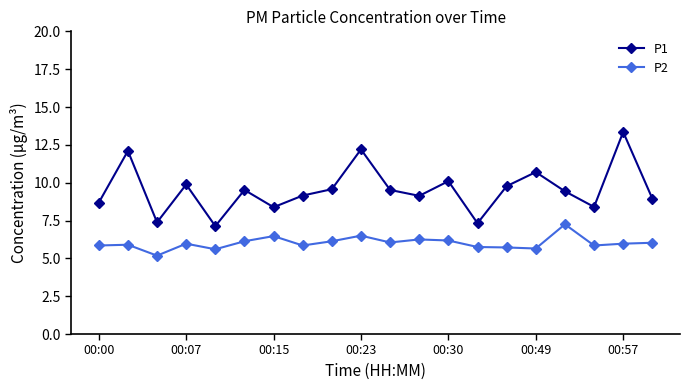

What is the smallest value displayed?

5.2